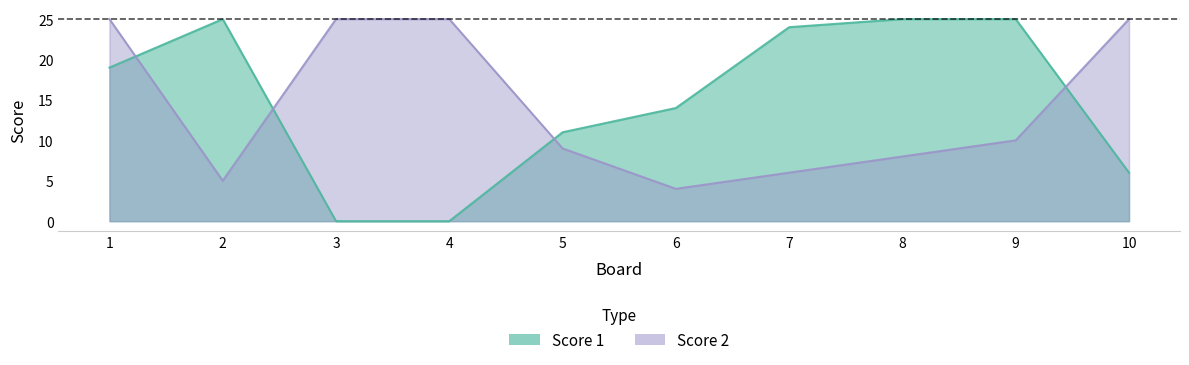

In Score 2, how many points are lower than both neighbors (excluding endpoints)?

2